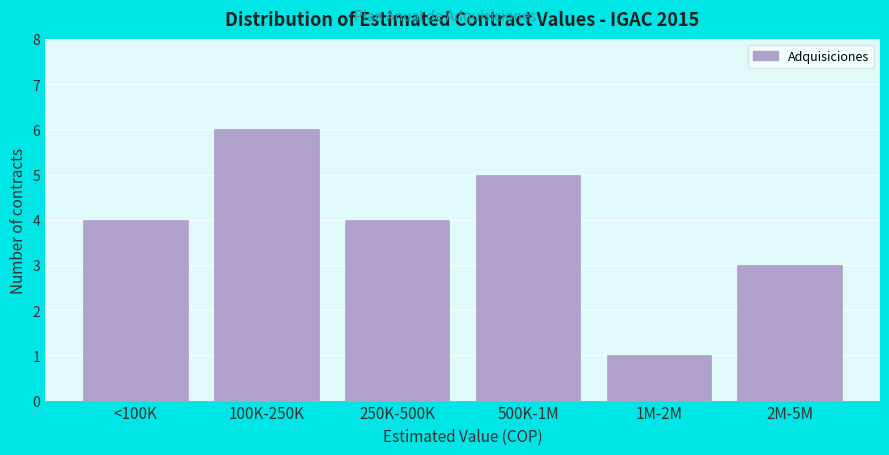

Reading left to right, transcribe all the data shown in this chart.

4	6	4	5	1	3